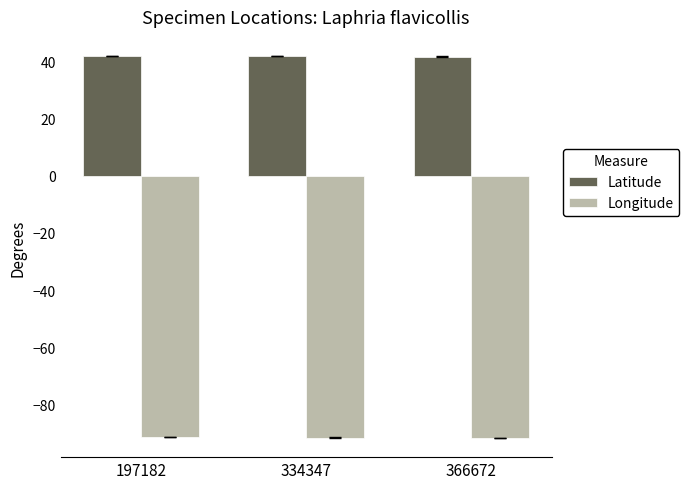

Read the Latitude value at 366672.

41.7